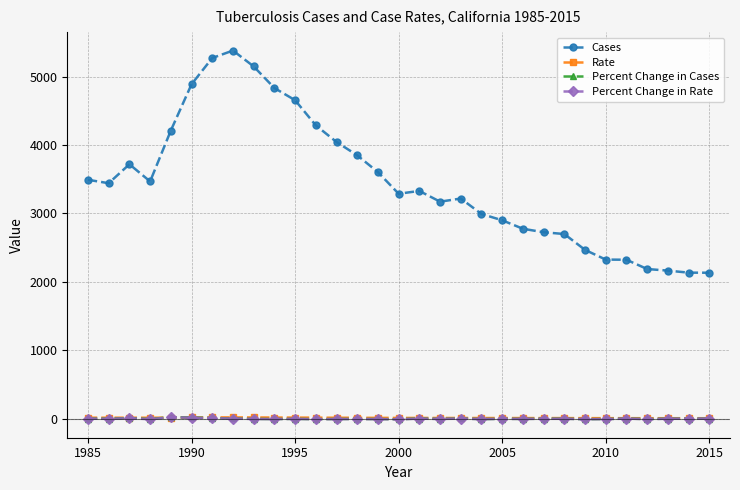

Which series has the largest range (max minus min)?

Cases